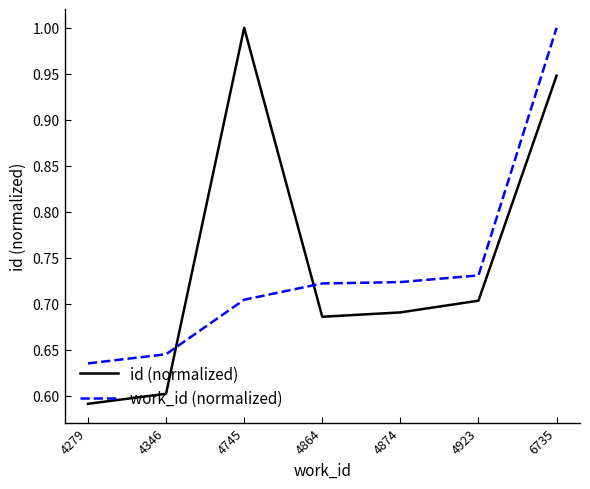

Does the chart have visible grid lines?

No